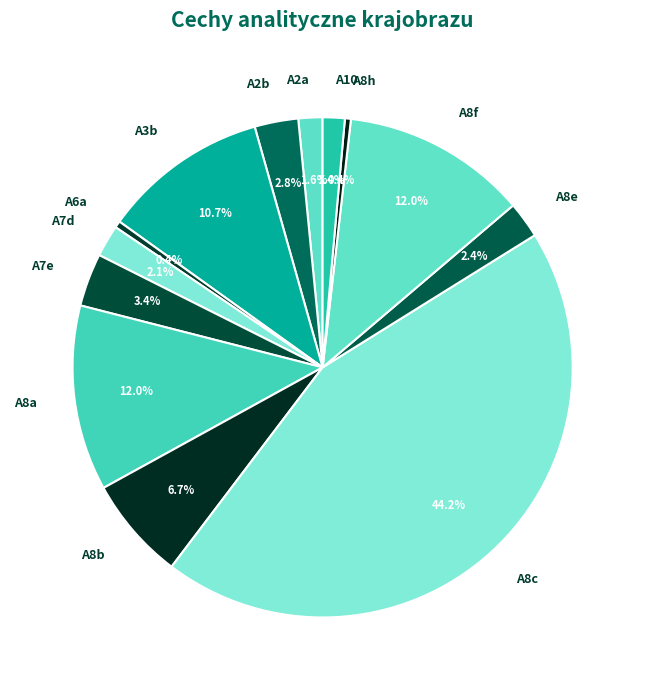

To the nearest percent, what percentage of the pie is A3b?

11%